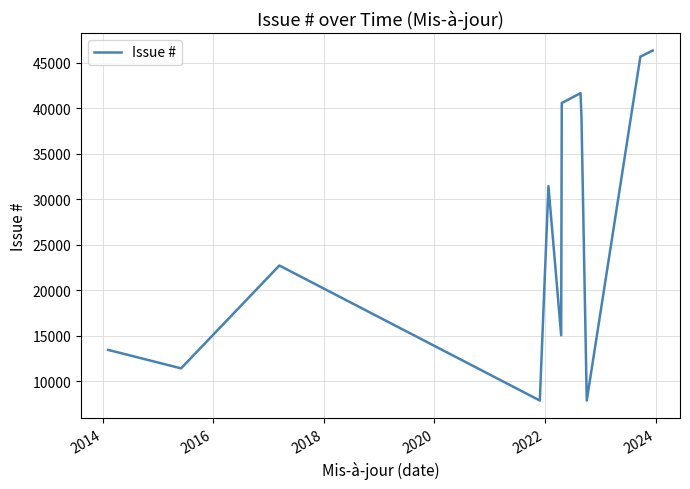

What is the difference between the maximum and minimum values?

38482